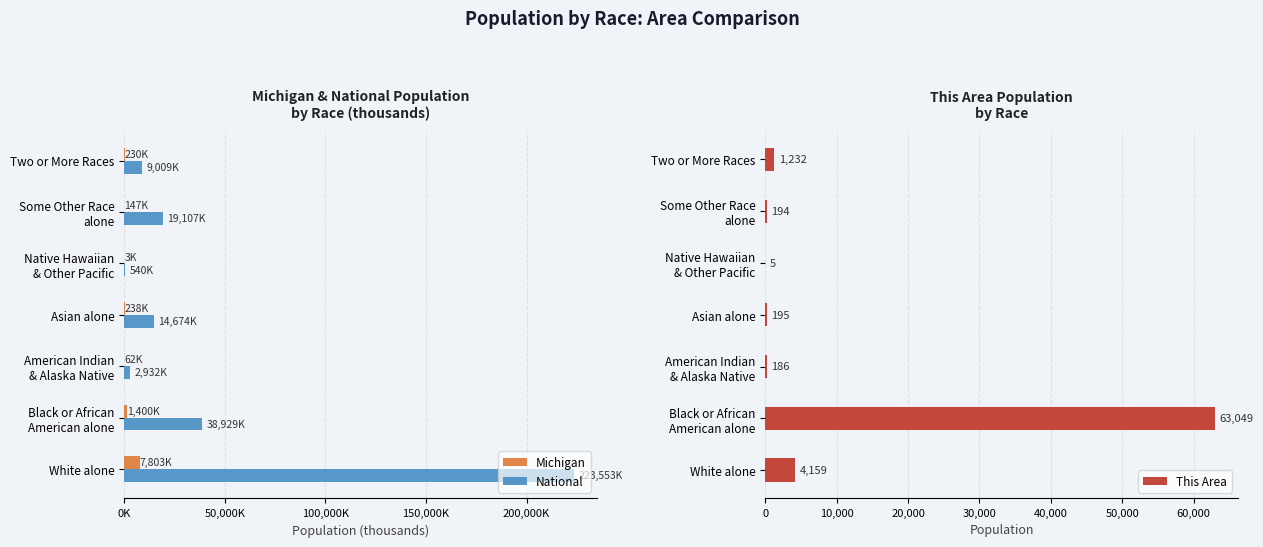

True or false: This Area has a value of 195 at Asian alone.

True